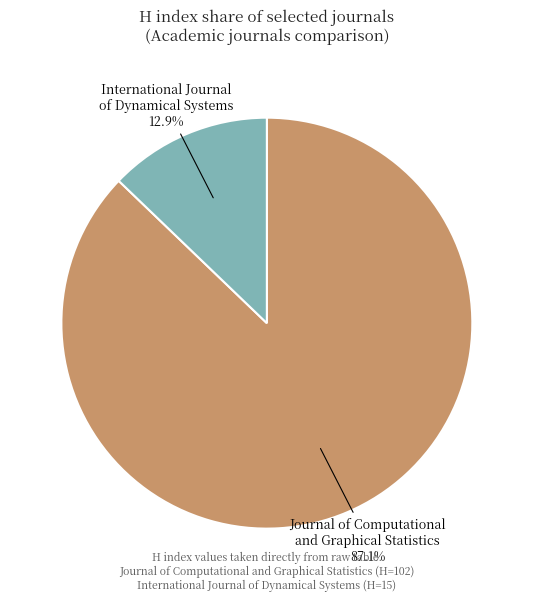

To the nearest percent, what percentage of the pie is International Journal of Dynamical Systems?

13%